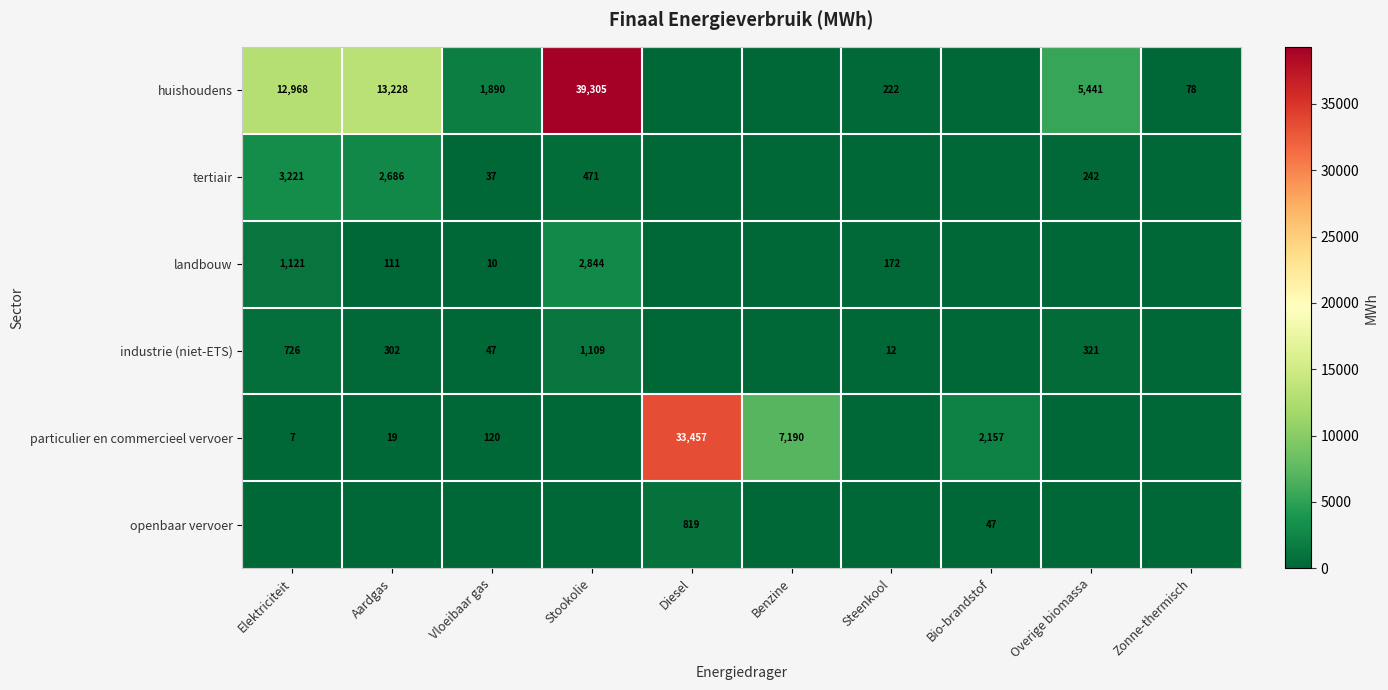

What is the difference between the highest and lowest values at Diesel?

33456.6